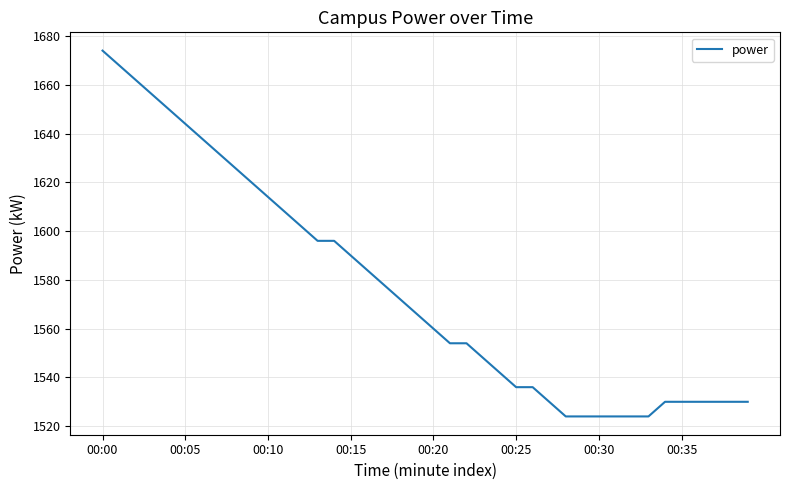

Count the number of data series in this chart.

1